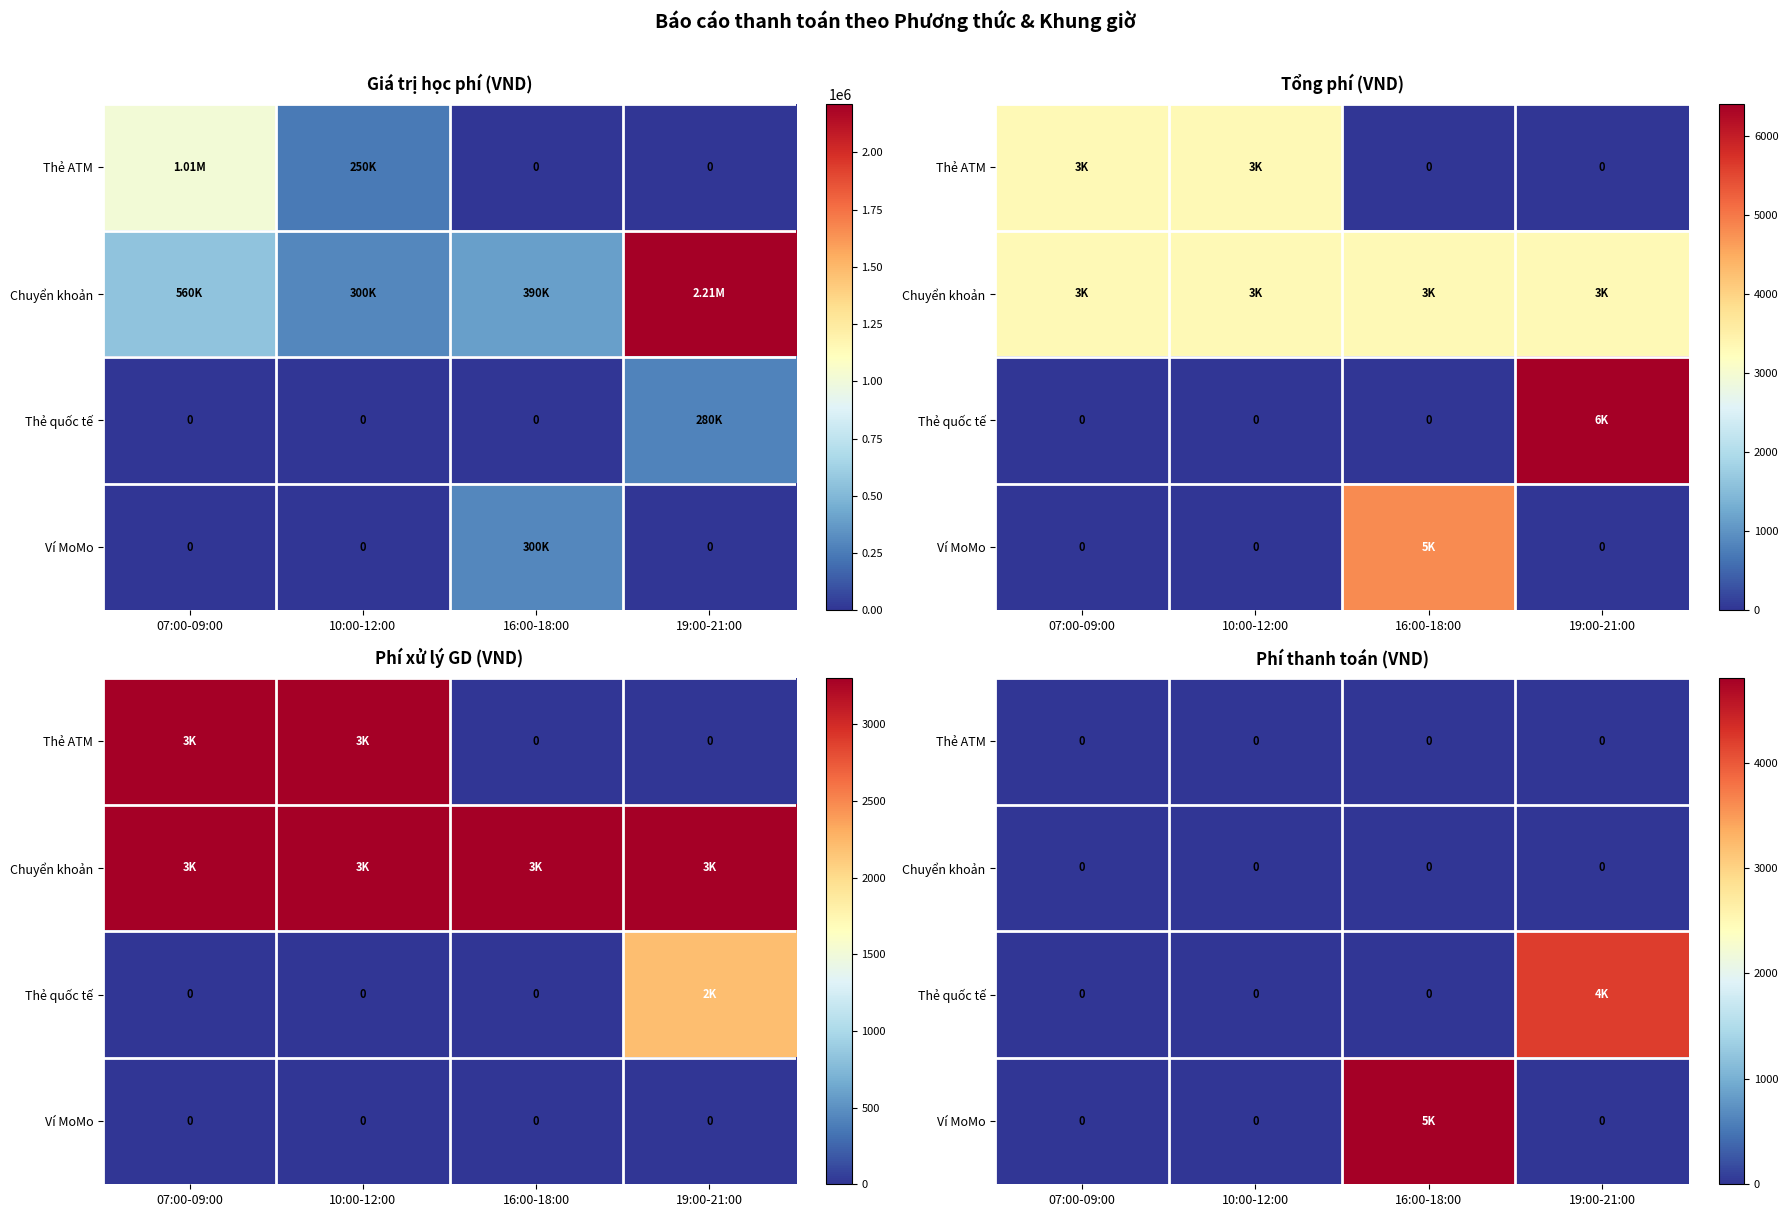

At which category is the sum across all series the highest?

16:00-18:00